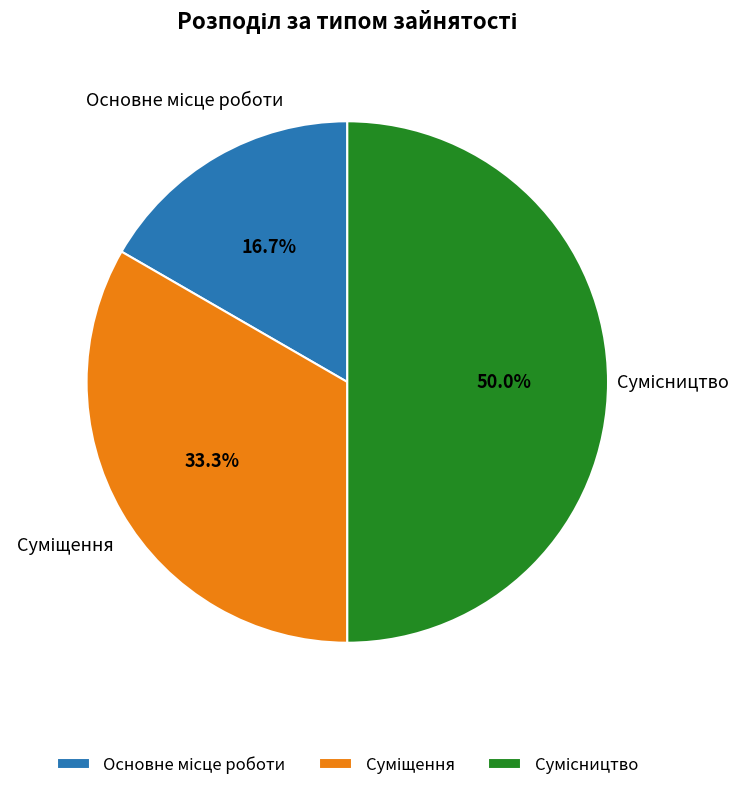

What portion of the pie excludes Сумісництво?

50.0%